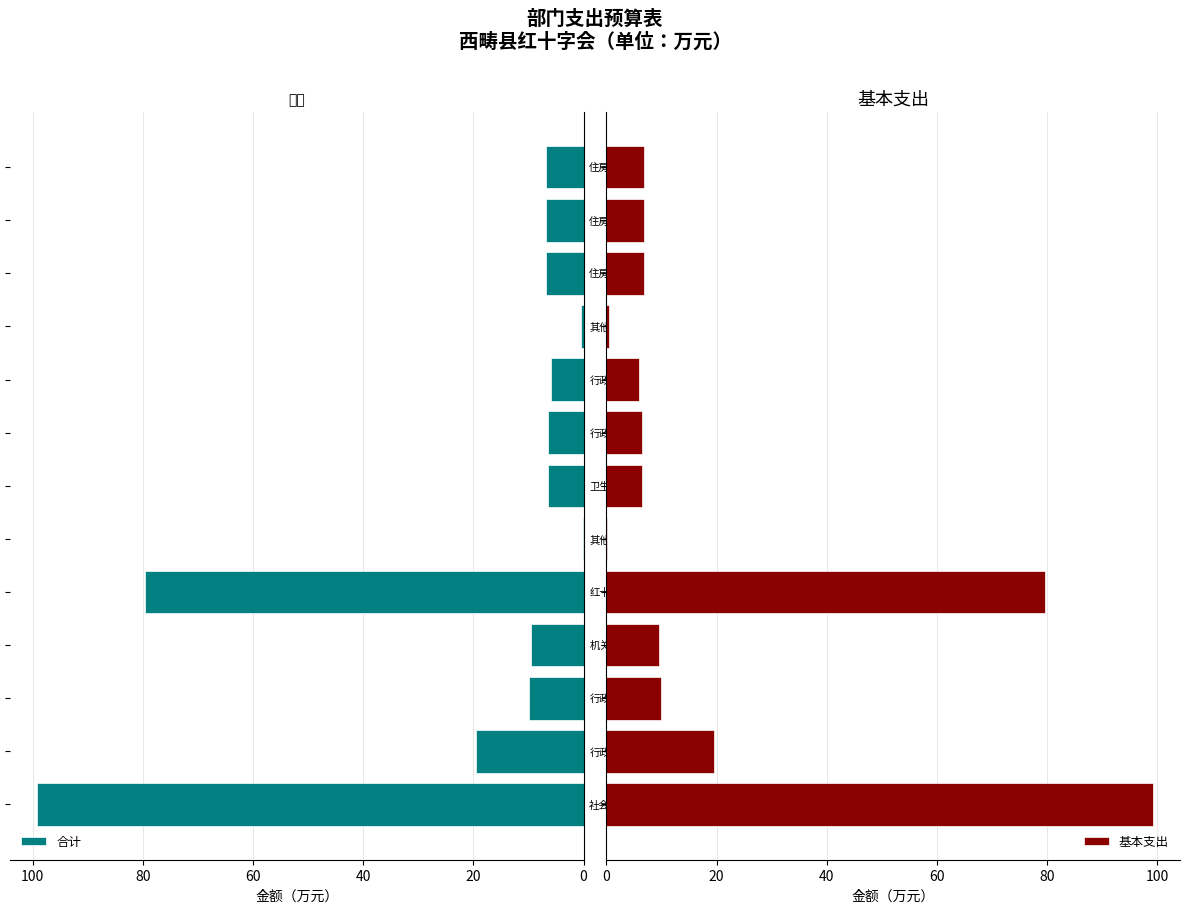

Rank the series by their maximum value, from lowest to highest.

合计, 基本支出